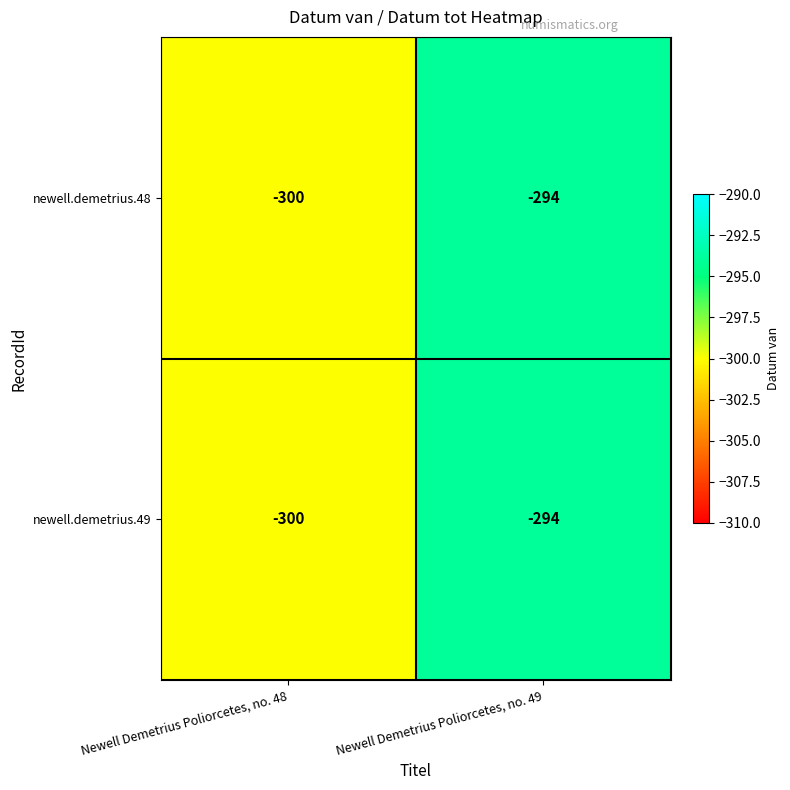

What is the difference between the newell.demetrius.48 values at Newell Demetrius Poliorcetes, no. 49 and Newell Demetrius Poliorcetes, no. 48?

6